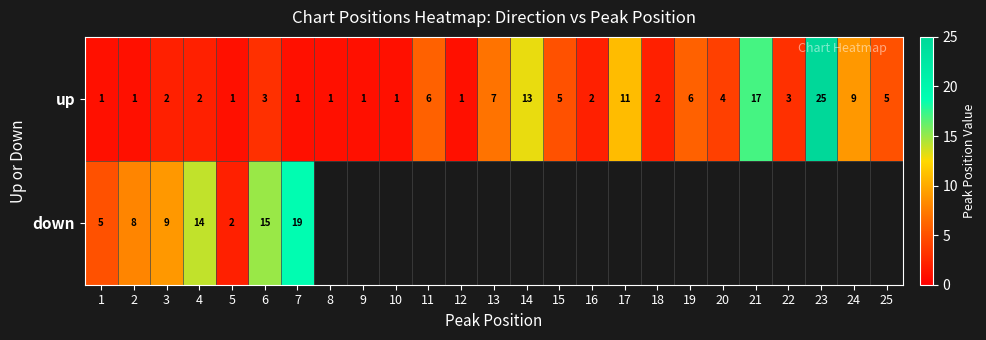

True or false: up has a value of 8 at 11.

False